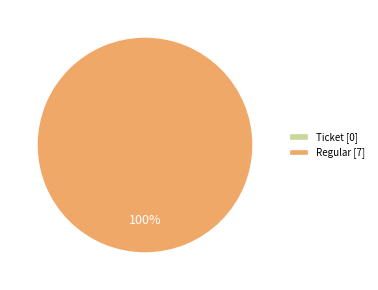

How many segments does this pie chart have?

2